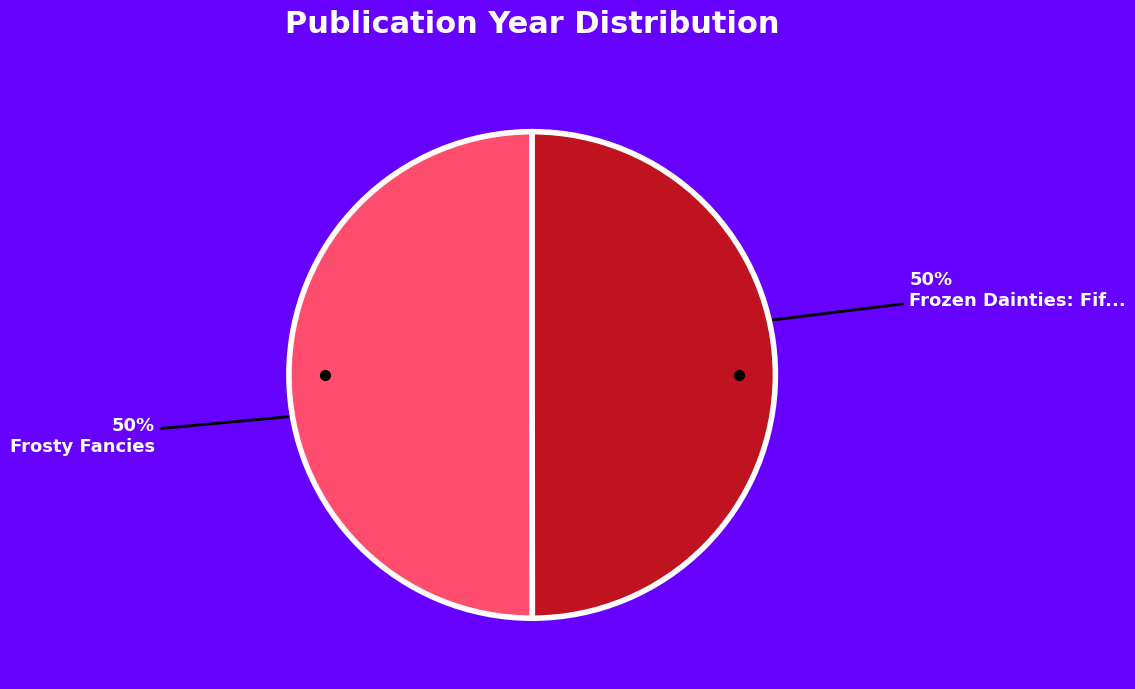

To the nearest percent, what is the average slice percentage?

50%